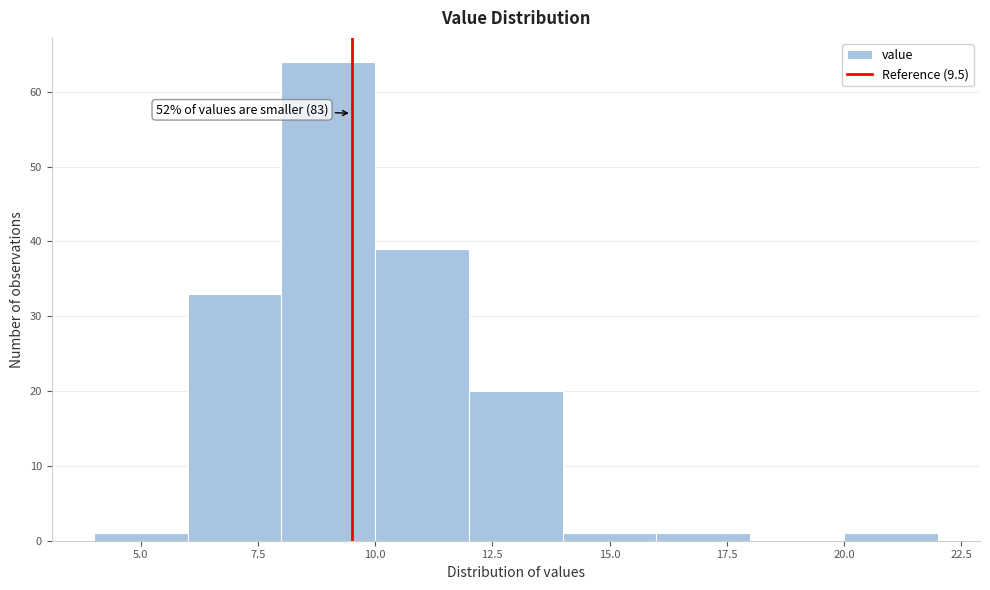

Over which range of the x-axis is the bar tallest?

8 to 10